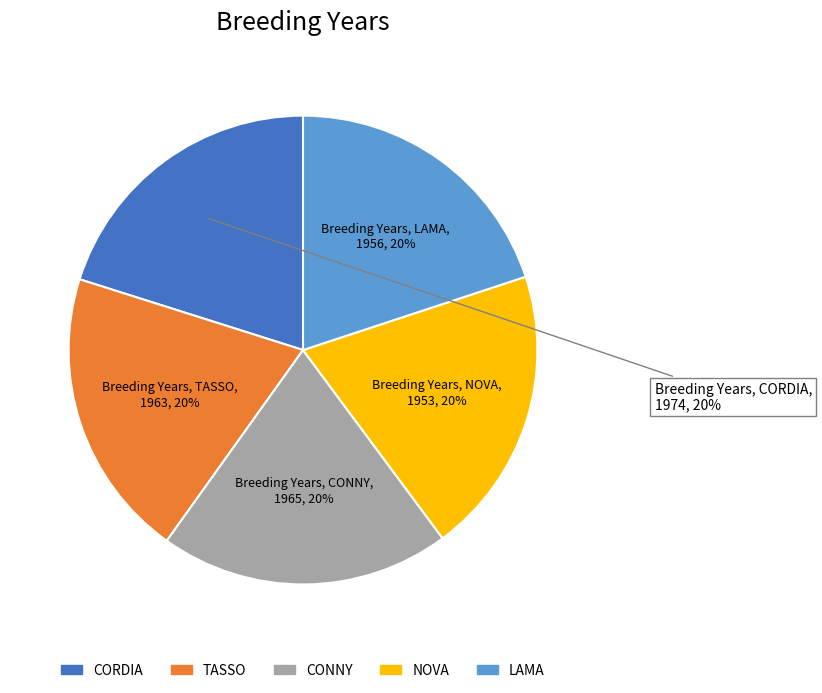

True or false: CORDIA accounts for 20% of the total.

True